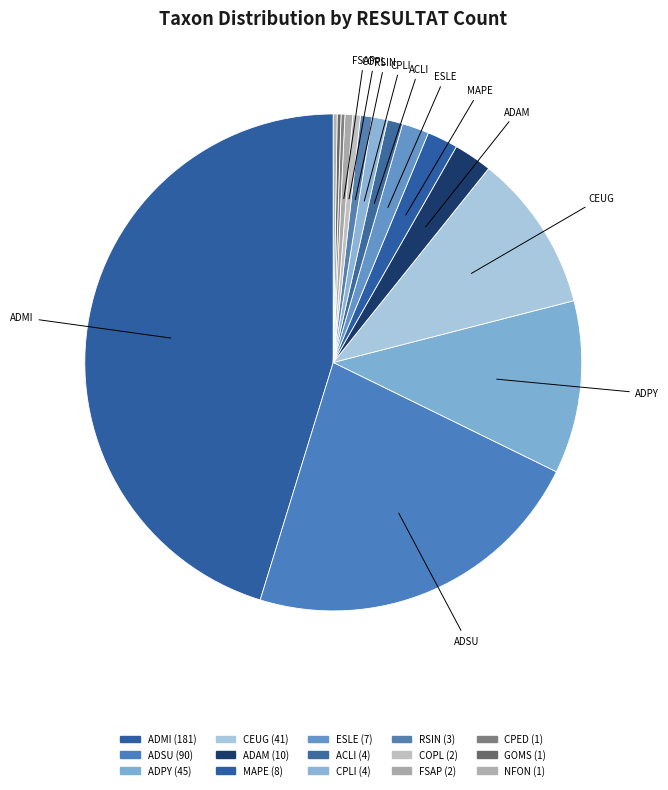

What percentage is NOT represented by COPL?

99.5%